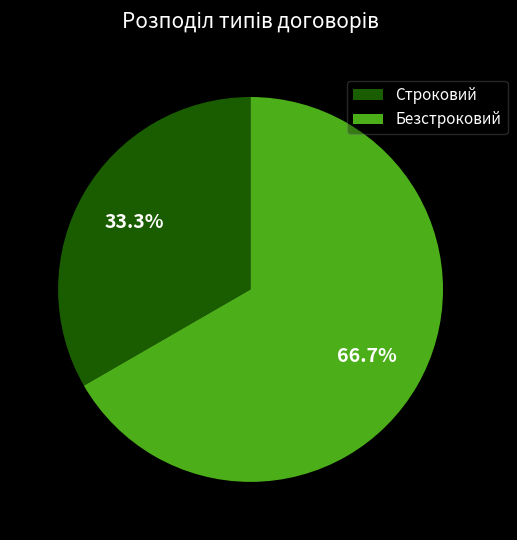

How many slices are in this pie chart?

2